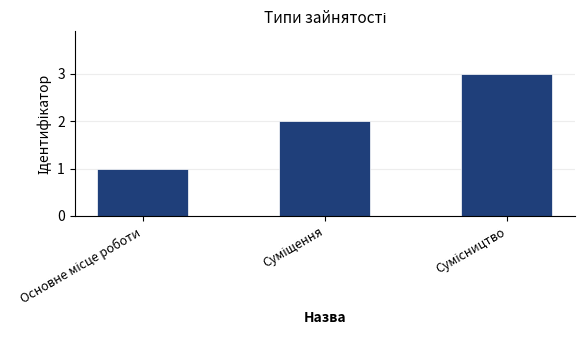

How many bars are there in total?

3